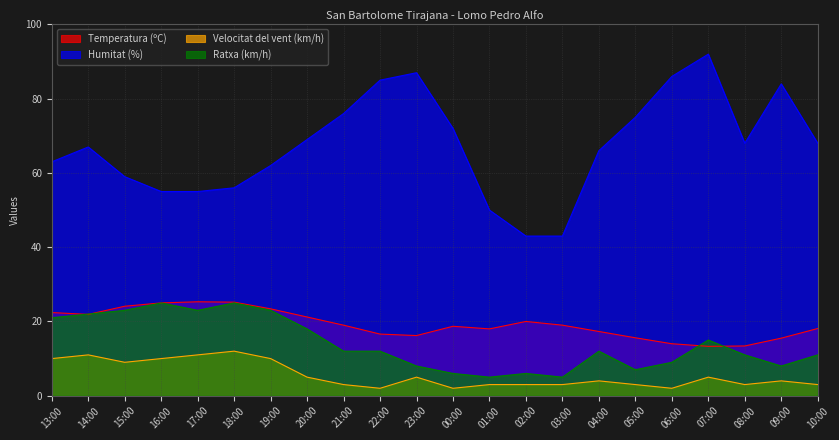

What is the sum of all Humitat (%) values?

1481.0